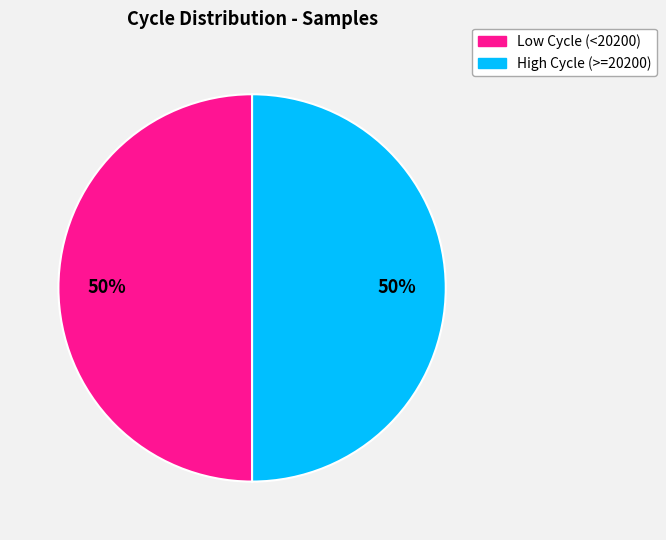

To the nearest percent, what is the average slice percentage?

50%